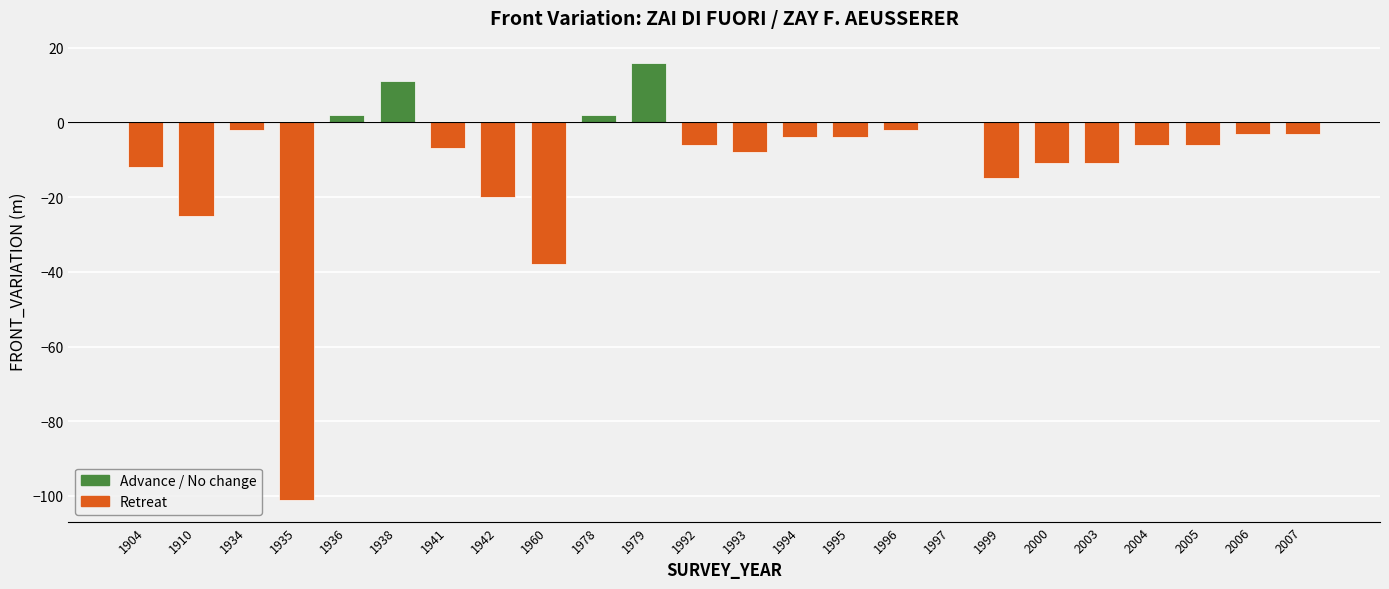

Are the bars horizontal?

No